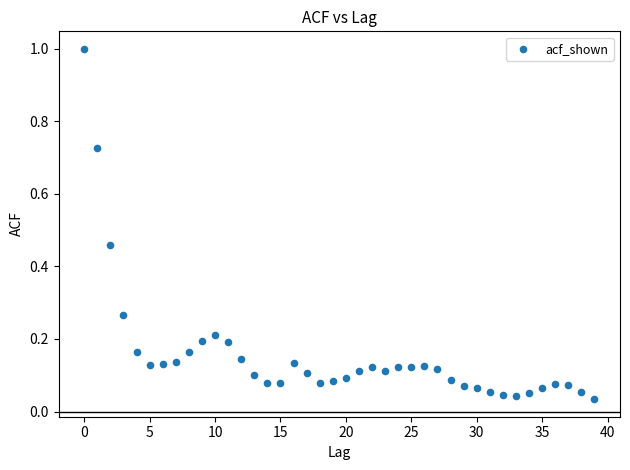

What is the range of Y values (max minus min)?

1.0